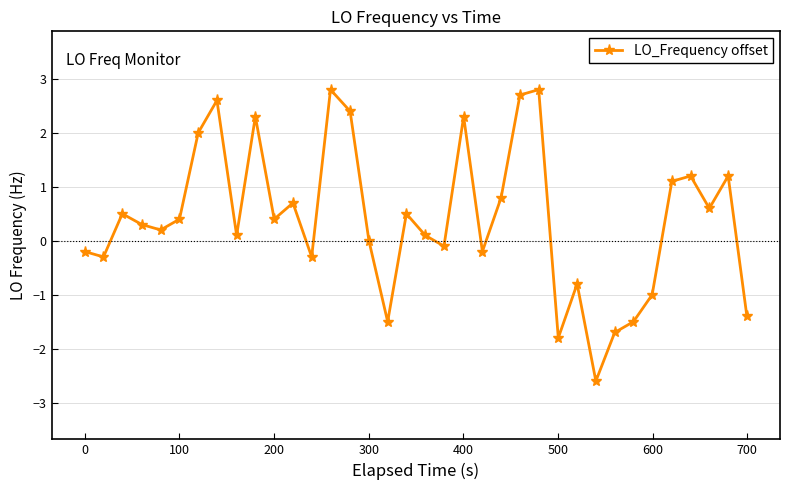

What is the average value?

0.4